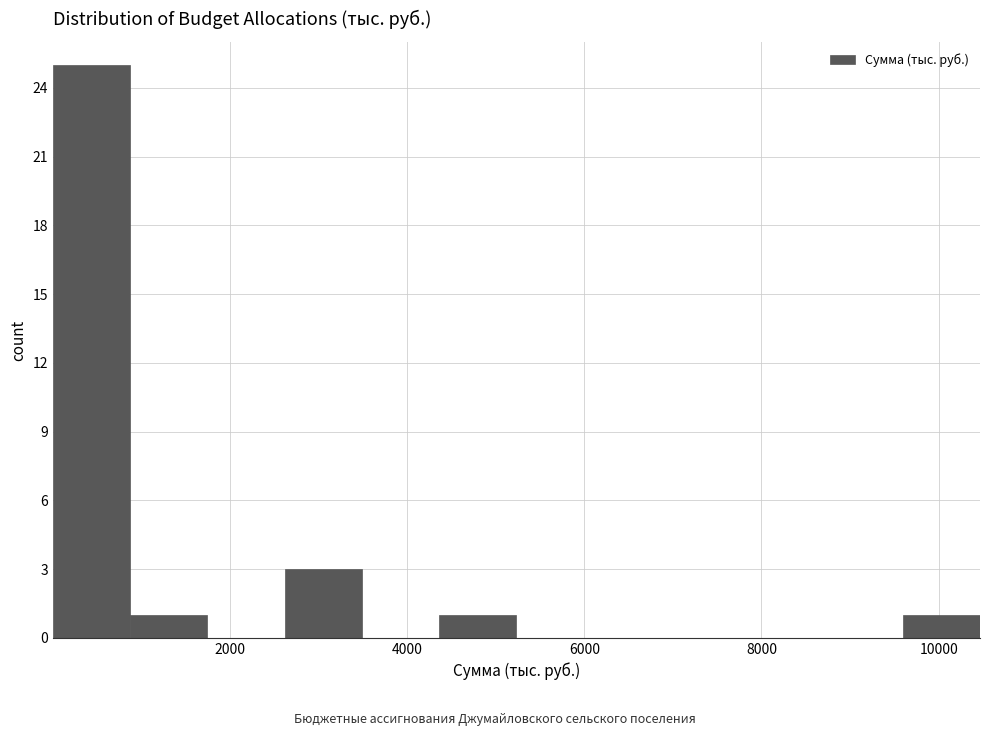

What is the height of the bar covering 9600 to 10400 on the x-axis? Neither the bar edges nor the heights are printed on the chart, so give them approximately, as read against the axes.

1